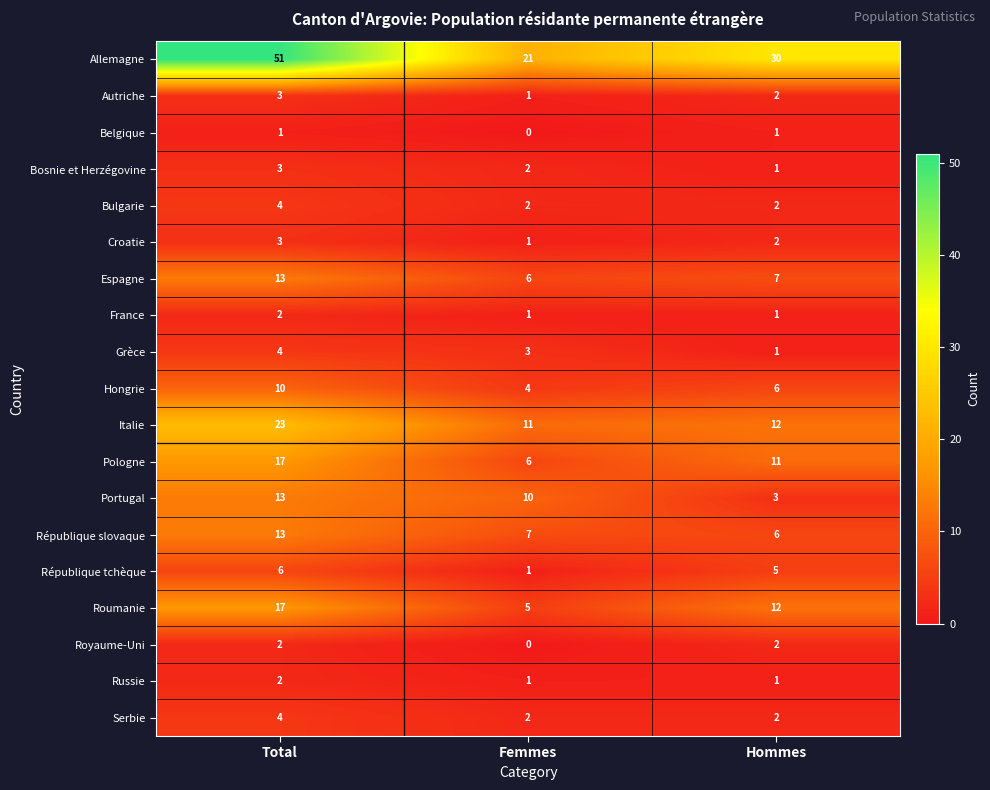

Which series has the largest total across all categories?

Allemagne